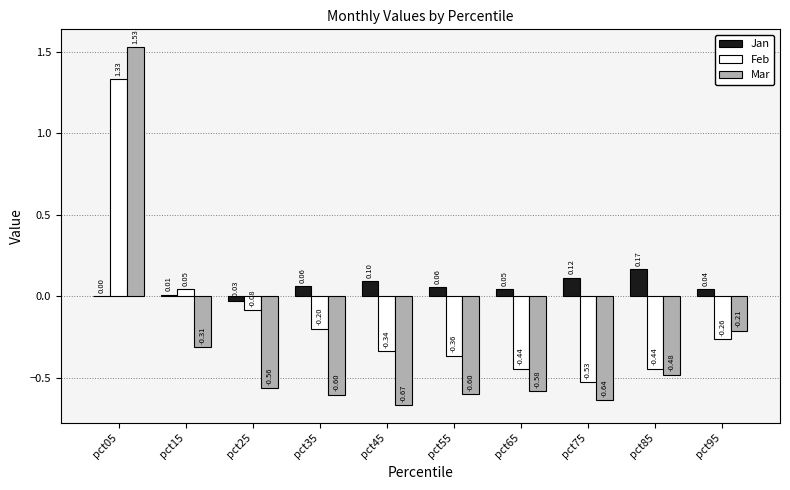

Does the chart contain stacked bars?

No